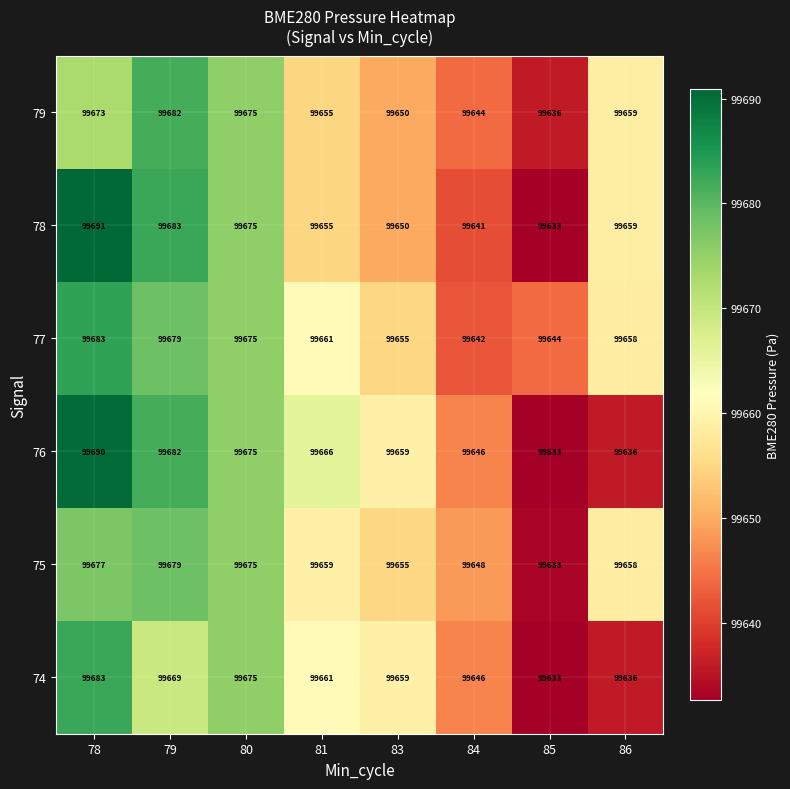

At which category is the sum across all series the highest?

78